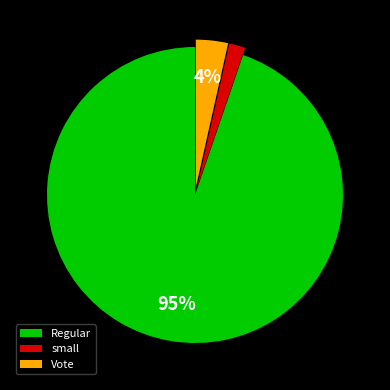

How many segments does this pie chart have?

3